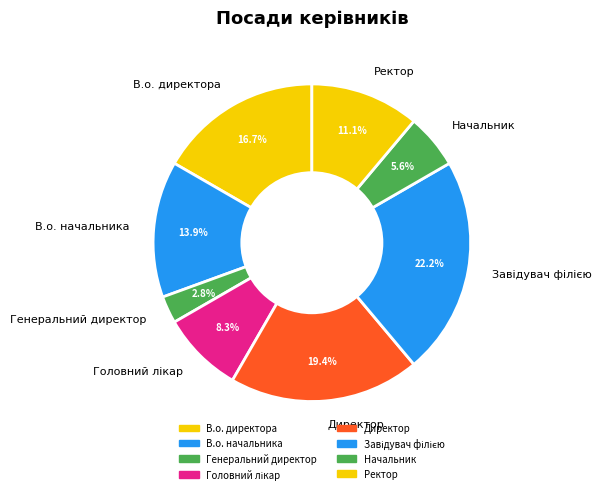

What is the ratio of the value at Начальник to the value at В.о. директора?

0.3